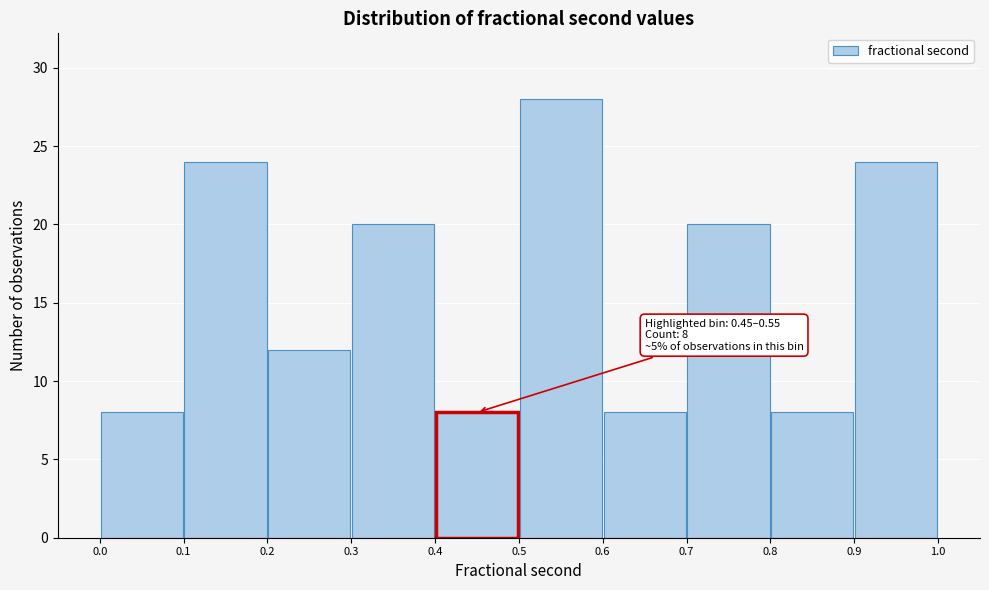

Which range on the x-axis has the tallest bar?

0.5 to 0.6